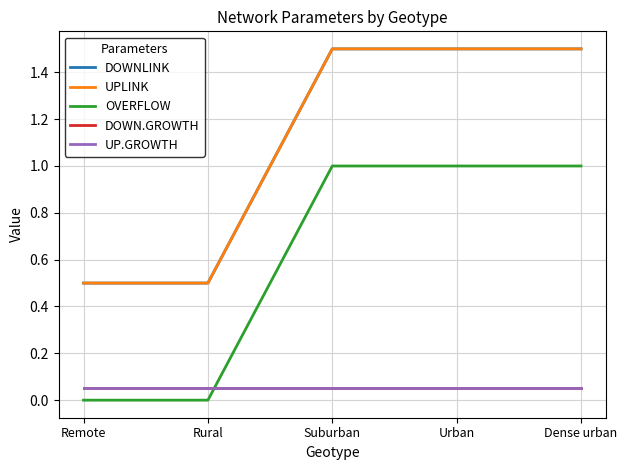

Between Rural and Urban, which is larger?

Urban